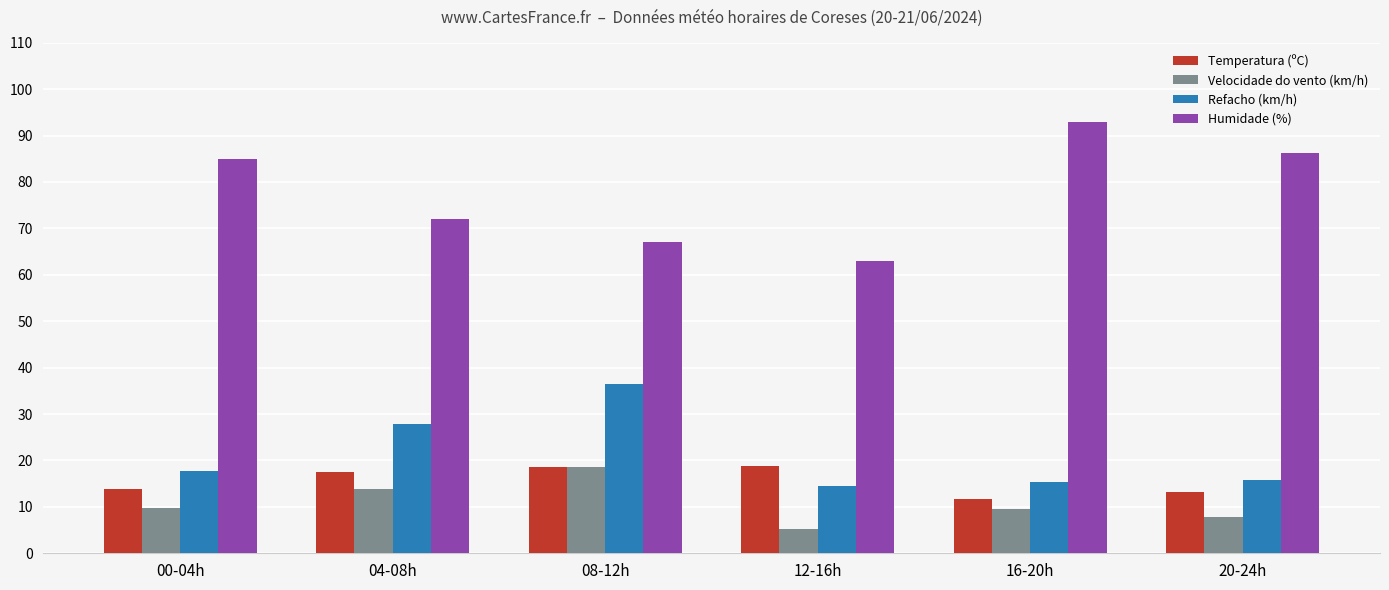

At which label is Refacho (km/h) closest to 25?

04-08h